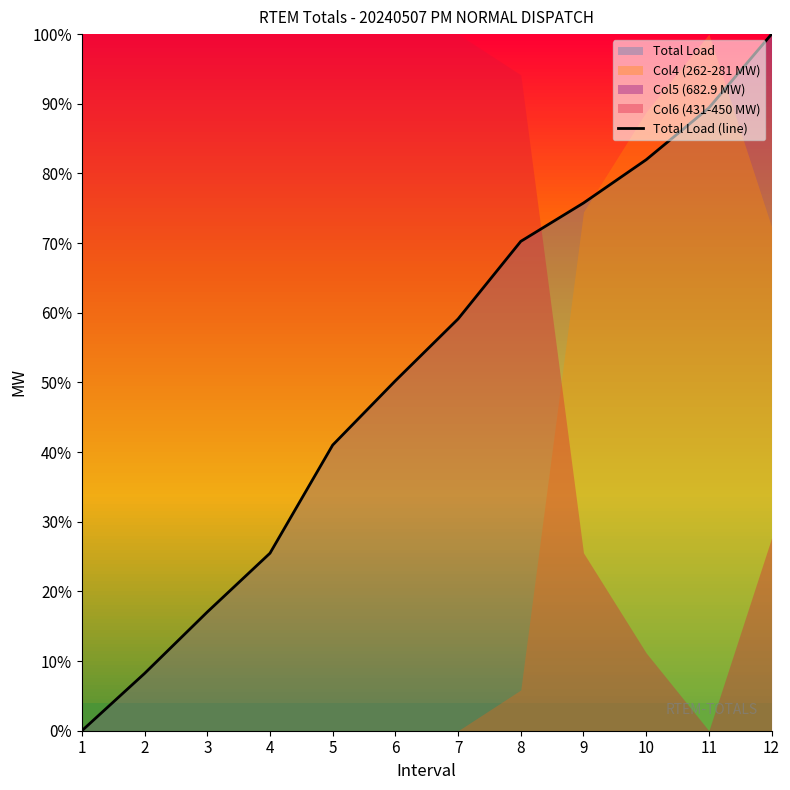

The chart shows a value of 50.2 at 6. True or false?

True